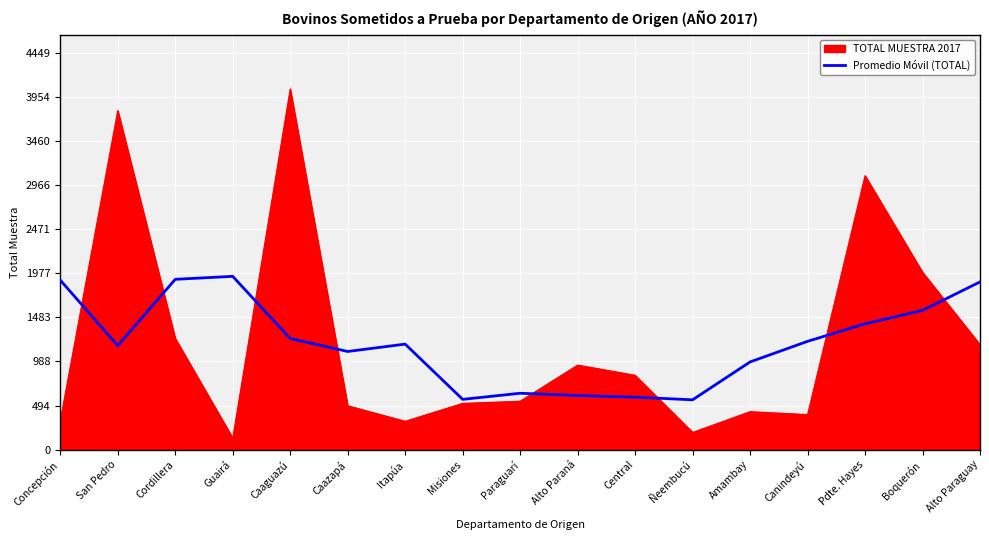

The value of TOTAL MUESTRA 2017 at Caazapá is 492.0. True or false?

True